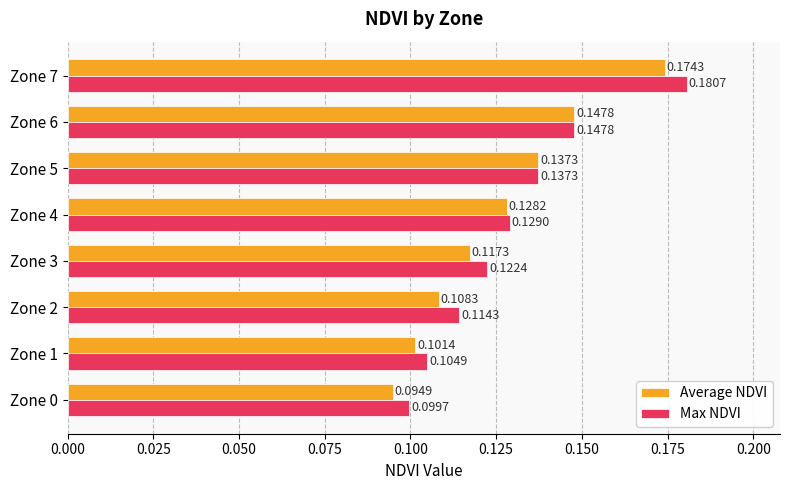

What are all the series names shown in the legend?

Average NDVI, Max NDVI